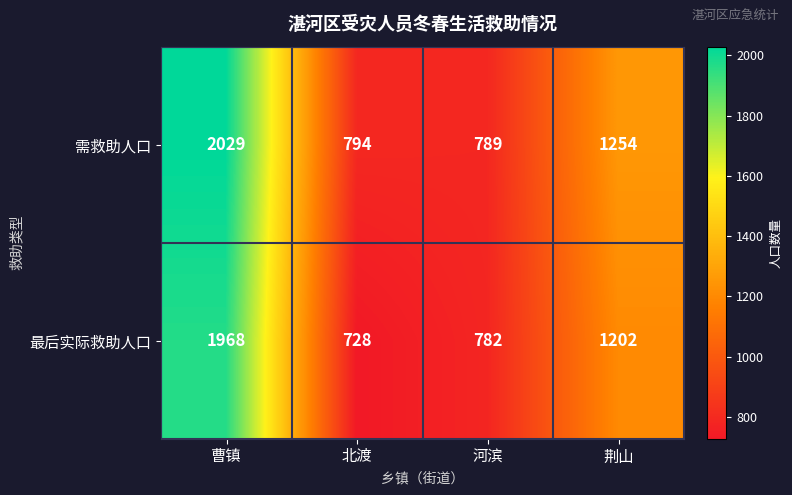

Reading right to left, list all the values displayed in this chart.

需救助人口: 荆山=1254	河滨=789	北渡=794	曹镇=2029
最后实际救助人口: 荆山=1202	河滨=782	北渡=728	曹镇=1968